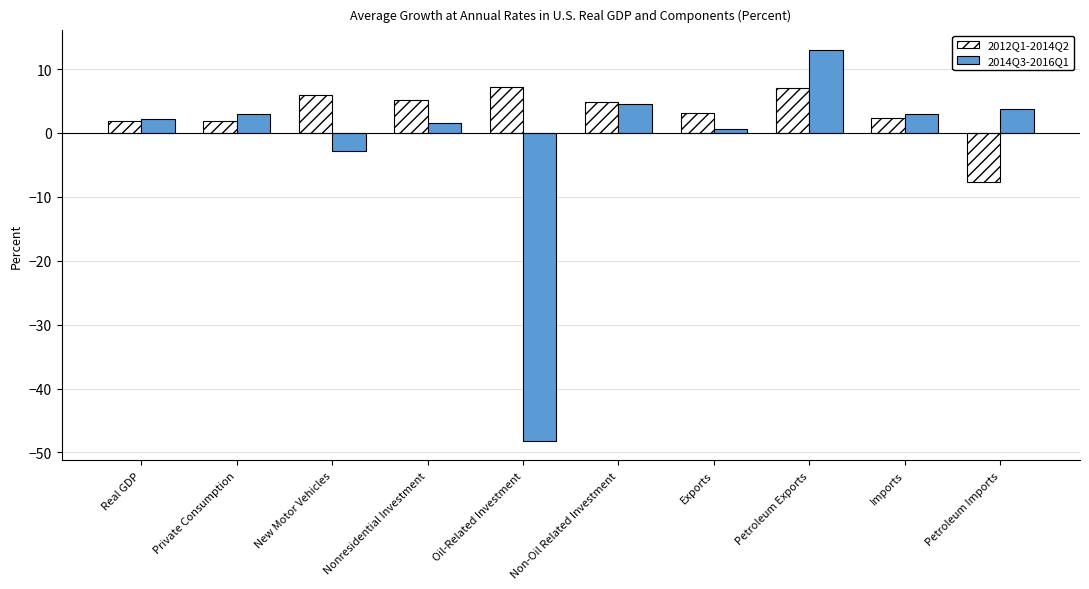

The 2012Q1-2014Q2 series shows 7.2 at Oil-Related Investment. True or false?

True